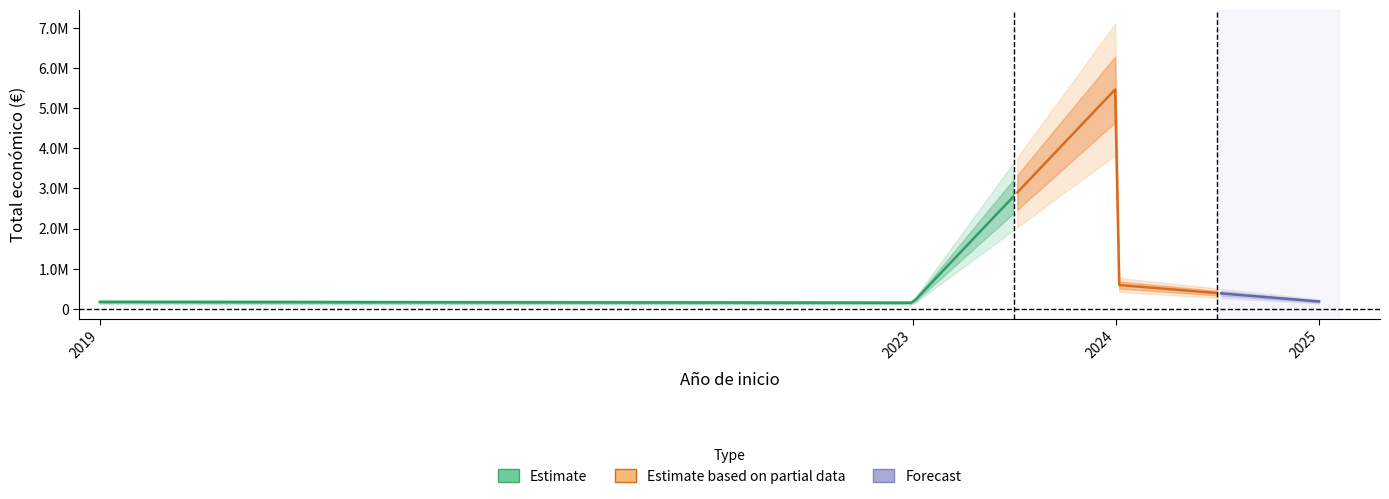

Reading right to left, what are all the values shown in this chart?

2025=181152	2024=599134	2024=599792	2024=4997527	2024=5489475	2023=150000	2019=170121